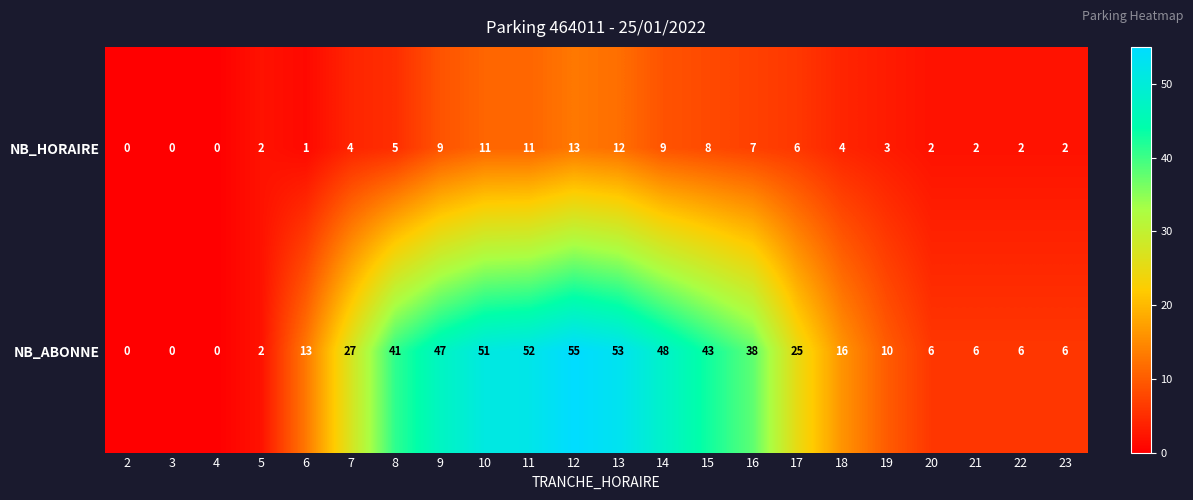

Where does the NB_ABONNE series first go above 25?

7